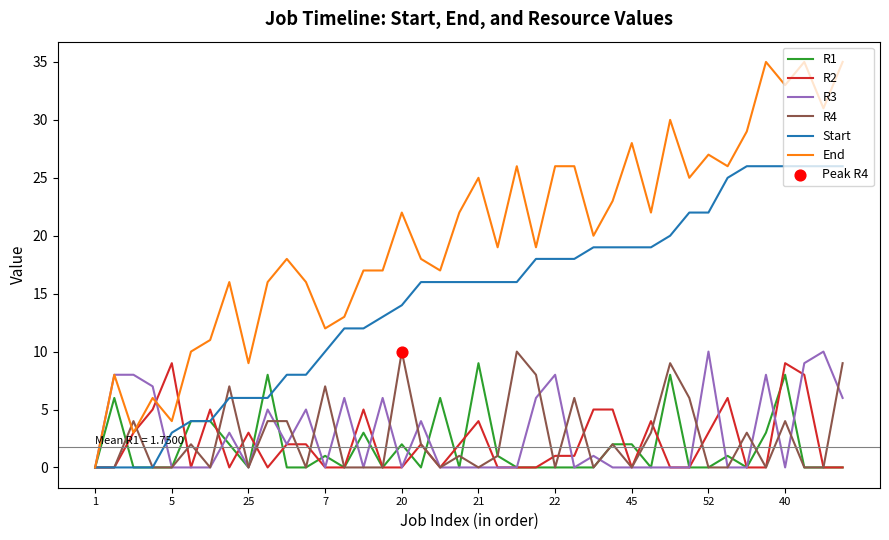

Which series has the largest total across all categories?

End